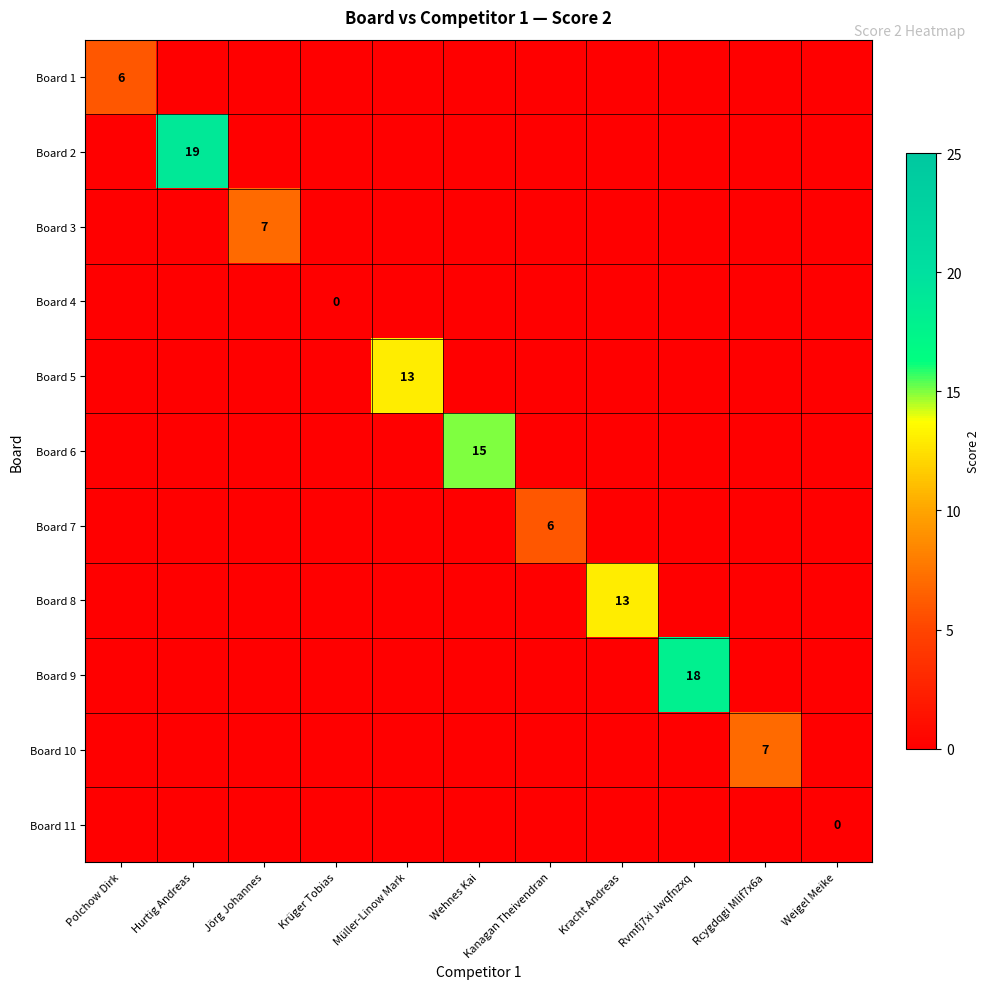

Rank the categories by Board 7 value from lowest to highest.

Polchow Dirk, Hurtig Andreas, Jörg Johannes, Krüger Tobias, Müller-Linow Mark, Wehnes Kai, Kracht Andreas, Rvmfj7xi Jwqfnzxq, Rcygdqgi Mlif7x6a, Weigel Meike, Kanagan Theivendran